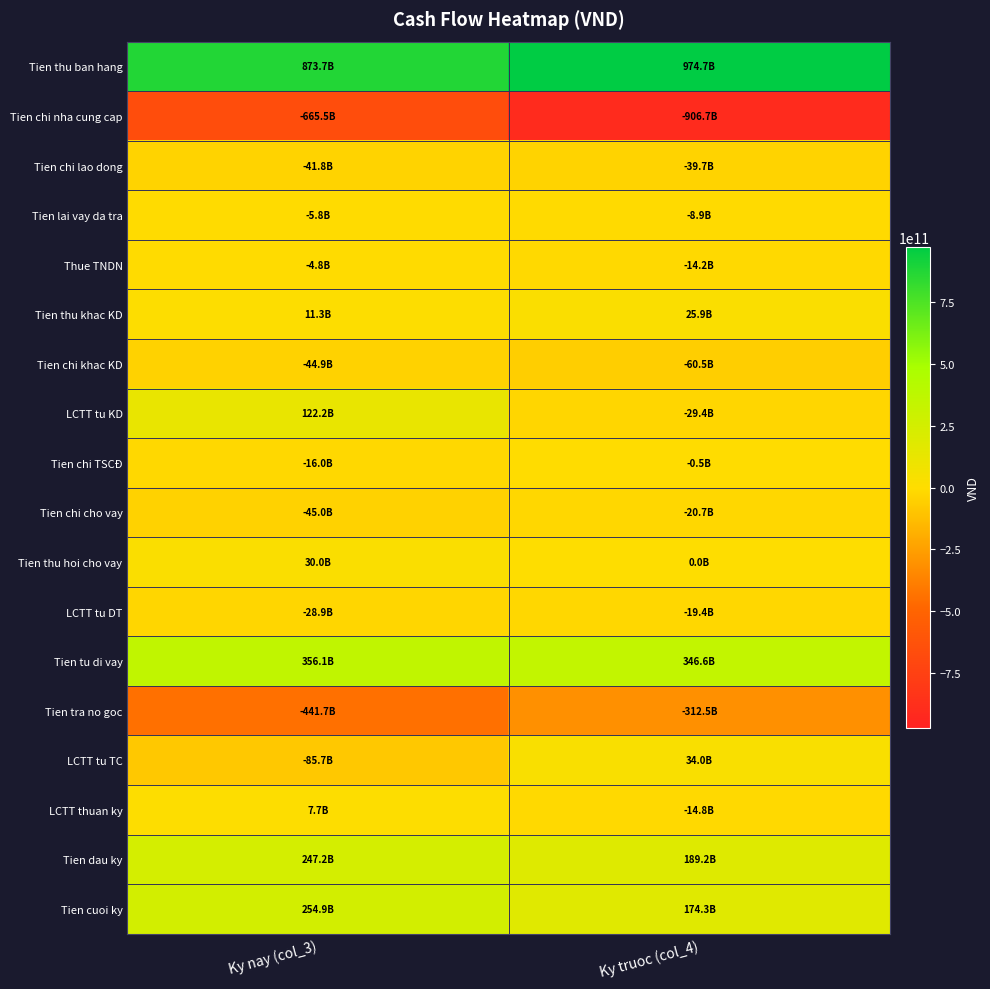

Reading left to right, list all the values displayed in this chart.

Tien thu ban hang: Ky nay (col_3)=873713755376	Ky truoc (col_4)=974740249935
Tien chi nha cung cap: Ky nay (col_3)=-665453050962	Ky truoc (col_4)=-906672476790
Tien chi lao dong: Ky nay (col_3)=-41808847751	Ky truoc (col_4)=-39706514828
Tien lai vay da tra: Ky nay (col_3)=-5750881097	Ky truoc (col_4)=-8913864413
Thue TNDN: Ky nay (col_3)=-4838341805	Ky truoc (col_4)=-14195480006
Tien thu khac KD: Ky nay (col_3)=11274986754	Ky truoc (col_4)=25905178605
Tien chi khac KD: Ky nay (col_3)=-44912447519	Ky truoc (col_4)=-60536144384
LCTT tu KD: Ky nay (col_3)=122225172996	Ky truoc (col_4)=-29379051881
Tien chi TSCĐ: Ky nay (col_3)=-15983570302	Ky truoc (col_4)=-488517250
Tien chi cho vay: Ky nay (col_3)=-45000000000	Ky truoc (col_4)=-20710547945
Tien thu hoi cho vay: Ky nay (col_3)=30000000000	Ky truoc (col_4)=0
LCTT tu DT: Ky nay (col_3)=-28878790780	Ky truoc (col_4)=-19401695931
Tien tu di vay: Ky nay (col_3)=356113892444	Ky truoc (col_4)=346645221231
Tien tra no goc: Ky nay (col_3)=-441749754143	Ky truoc (col_4)=-312517499623
LCTT tu TC: Ky nay (col_3)=-85678986699	Ky truoc (col_4)=33999471608
LCTT thuan ky: Ky nay (col_3)=7667395517	Ky truoc (col_4)=-14781276204
Tien dau ky: Ky nay (col_3)=247229229877	Ky truoc (col_4)=189178341116
Tien cuoi ky: Ky nay (col_3)=254903628205	Ky truoc (col_4)=174310361537